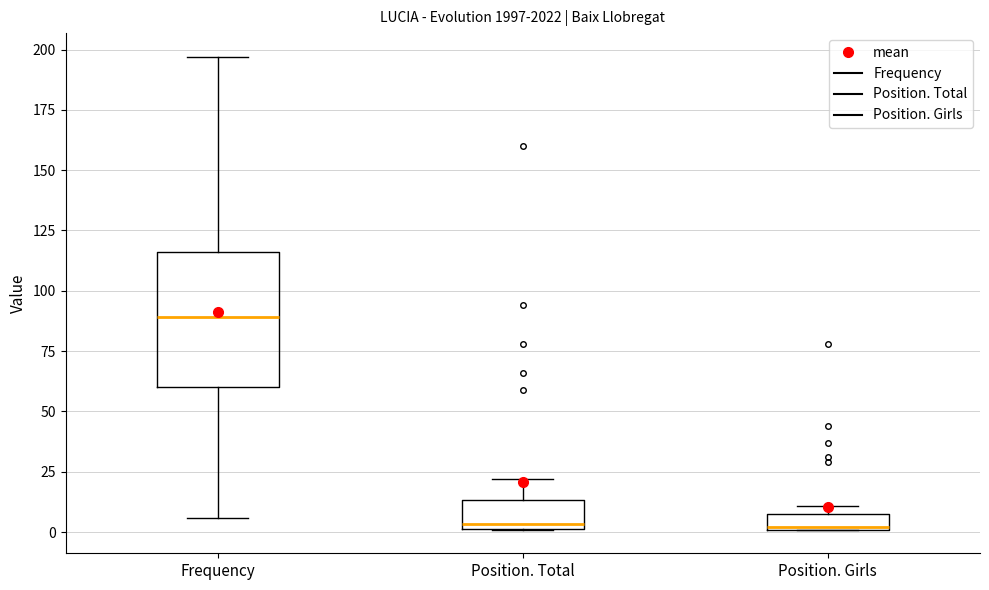

Which box has the highest median line?

Frequency